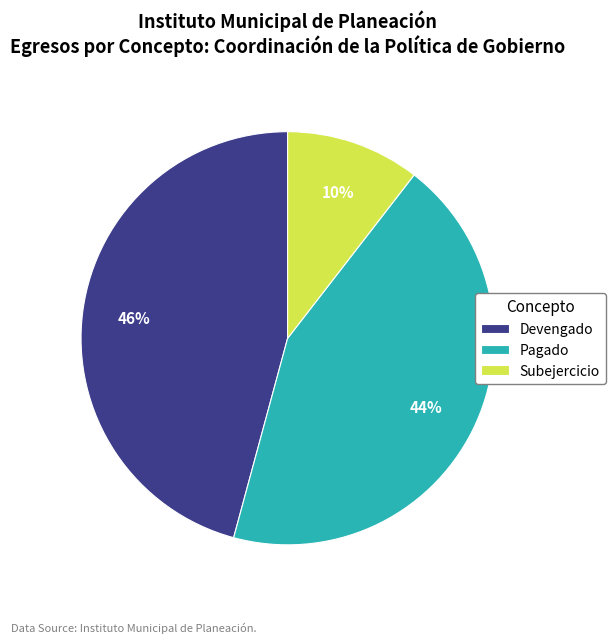

To the nearest percent, what is the combined percentage of Subejercicio and Devengado?

56%